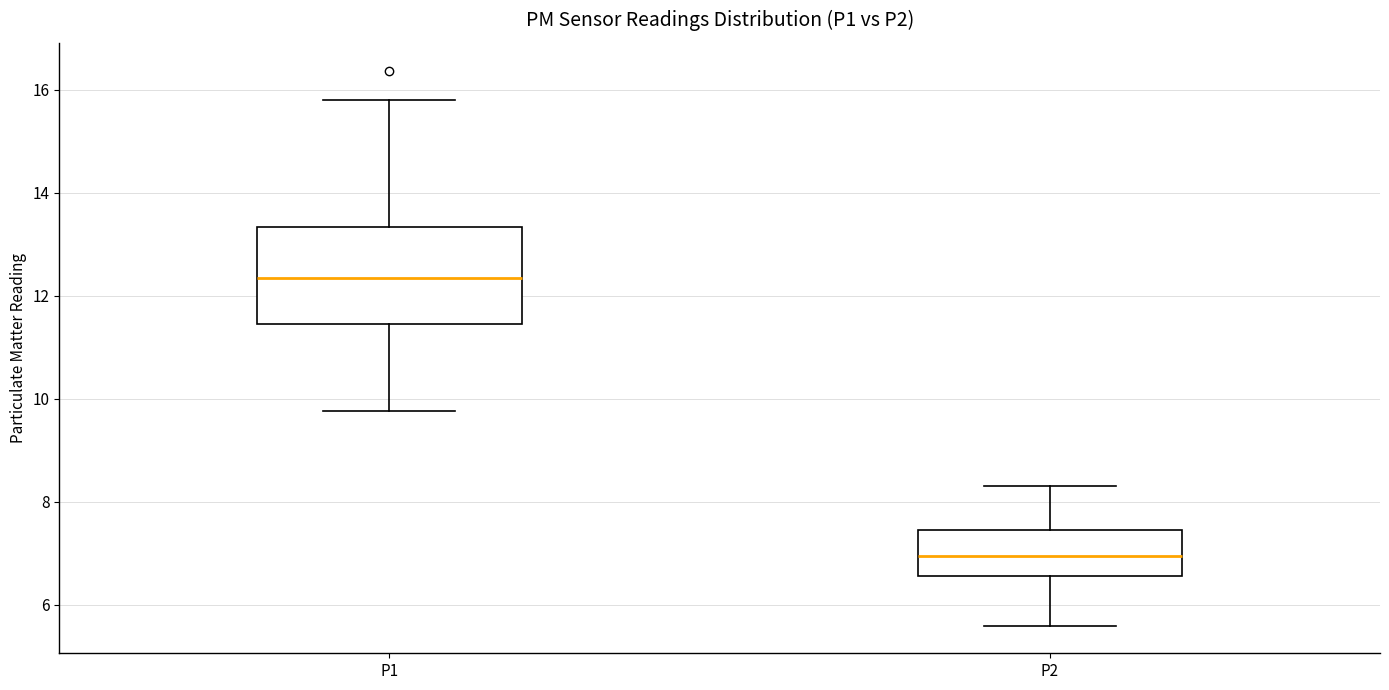

Where does the median line of the box for P2 sit on the y-axis? The values are not printed on the chart, so give them approximately, as read against the axis.

7.0